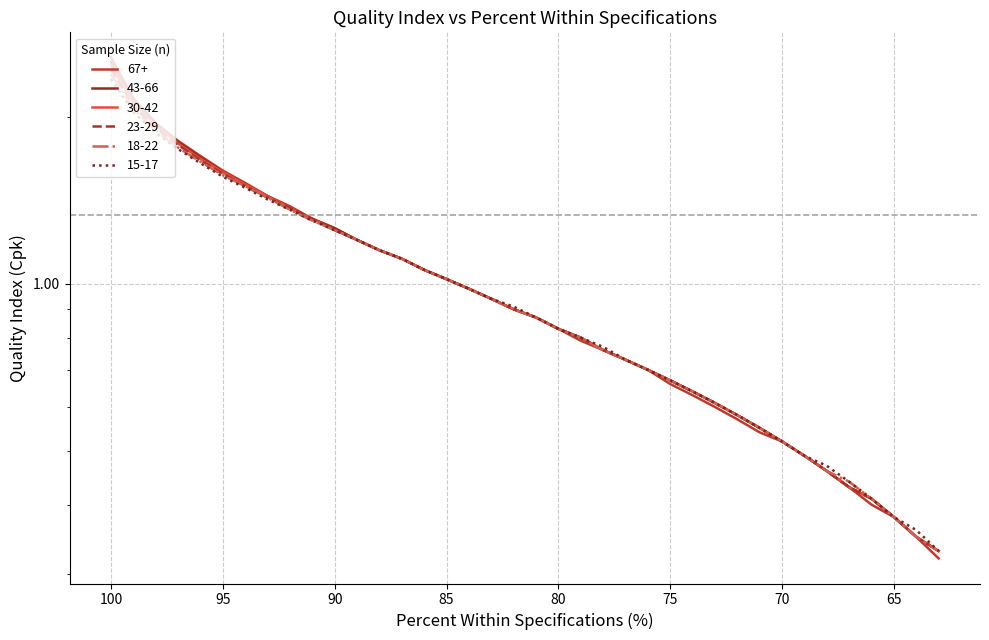

True or false: 43-66 and 67+ cross at least once.

False